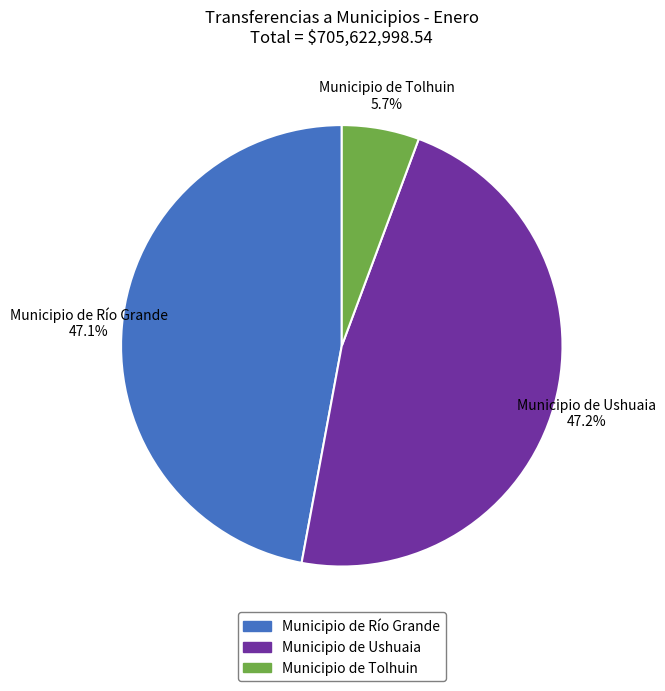

How much of the chart is everything except Municipio de Río Grande?

52.9%